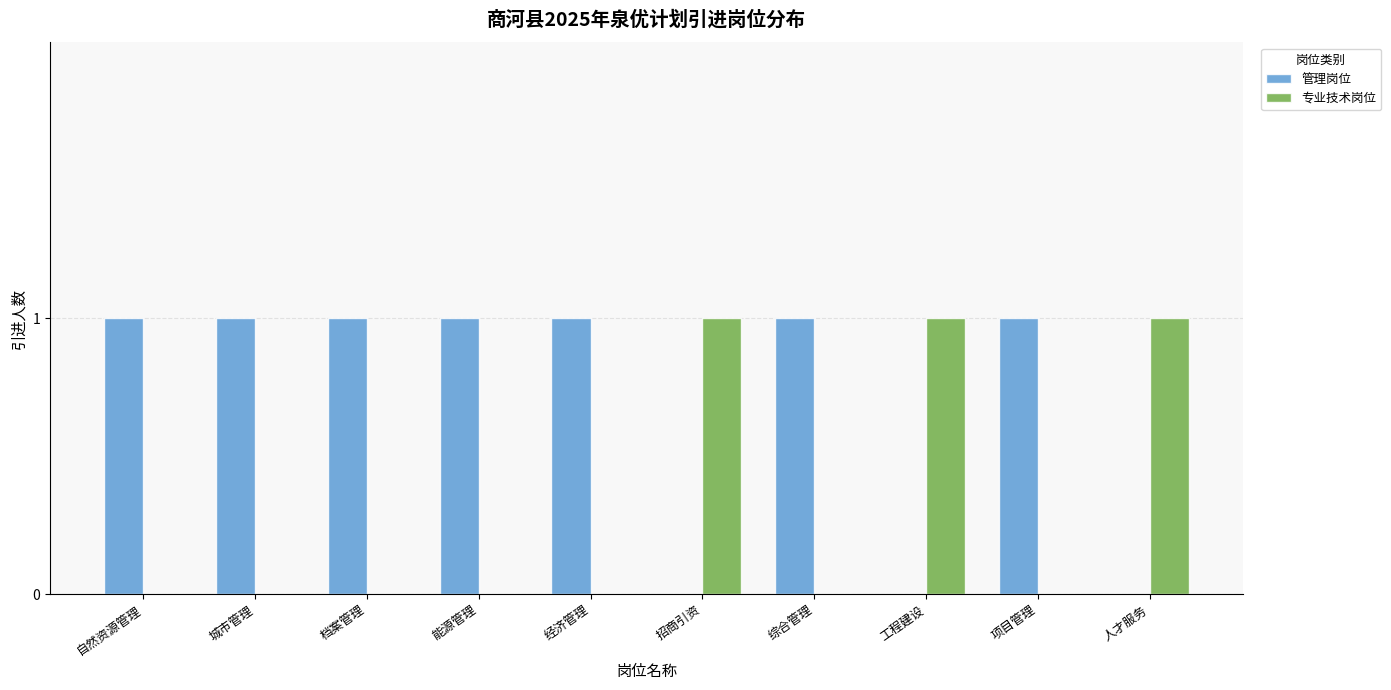

Is the value of 管理岗位 at 综合管理 greater than the value of 专业技术岗位 at 经济管理?

Yes